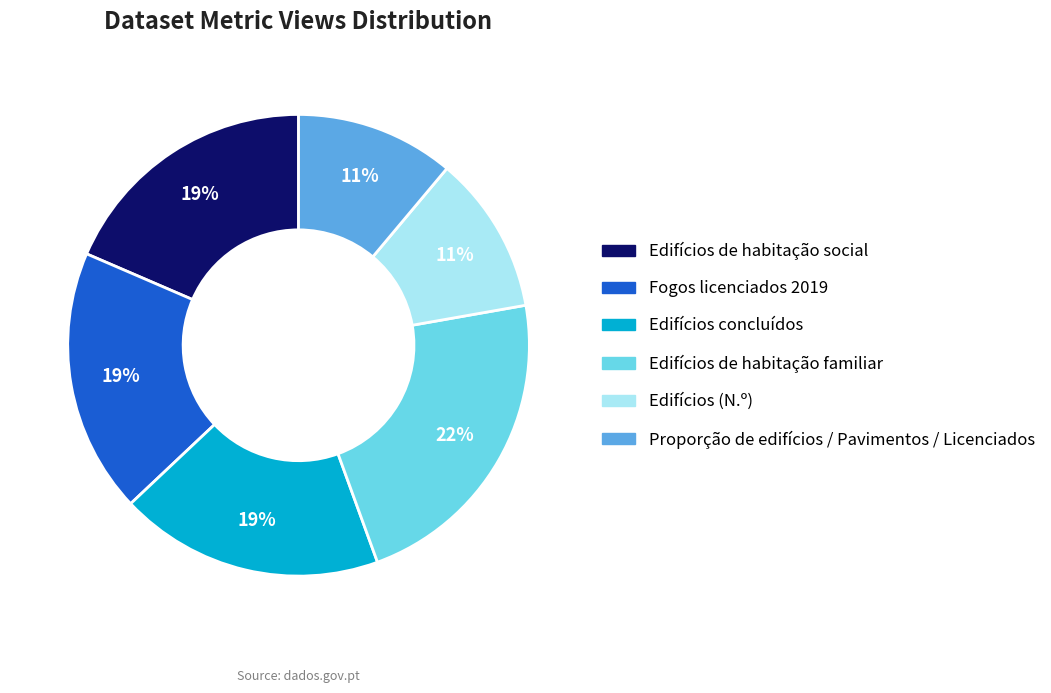

To the nearest percent, what is the average slice percentage?

17%